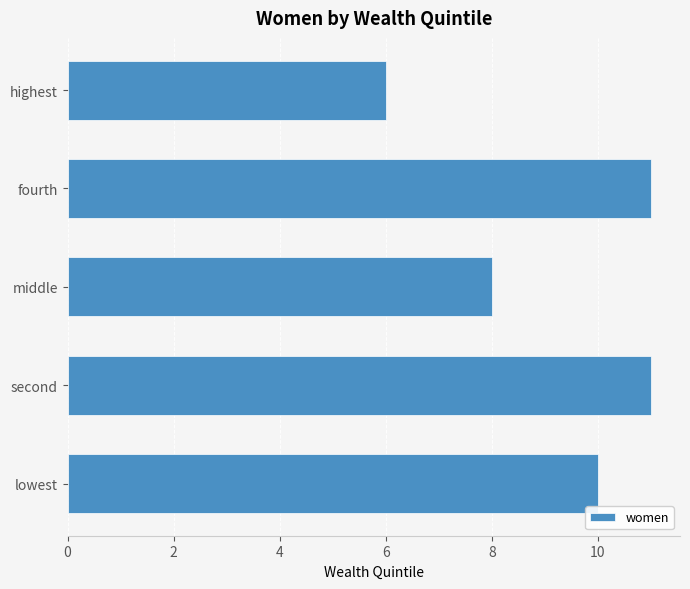

At which label is the value closest to 8?

middle